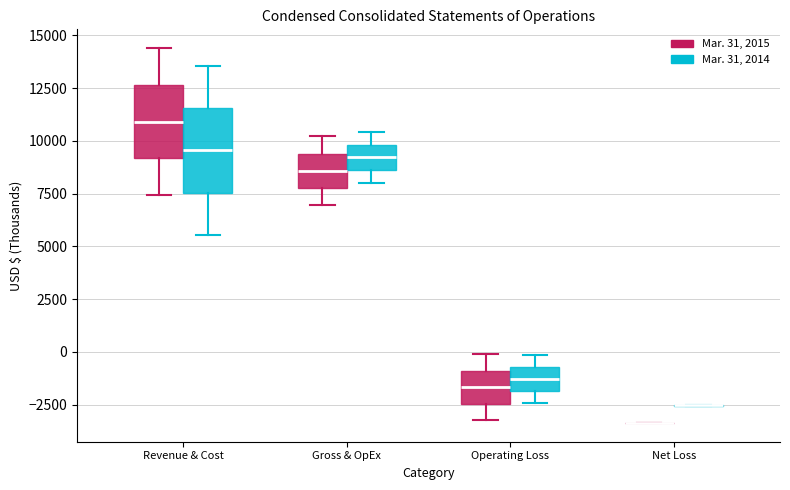

Reading left to right, read every box against the y-axis: the position of its median line, the range the box covers, and the ends of its whiskers. The values are not printed on the chart, so give them approximately, as read against the axis.

Revenue & Cost (Mar. 31, 2015): median 11000, box 9000 to 12500, whiskers 7500 to 14500
Revenue & Cost (Mar. 31, 2014): median 9500, box 7500 to 11500, whiskers 5500 to 13500
Gross & OpEx (Mar. 31, 2015): median 8500, box 8000 to 9500, whiskers 7000 to 10000
Gross & OpEx (Mar. 31, 2014): median 9000, box 8500 to 10000, whiskers 8000 to 10500
Operating Loss (Mar. 31, 2015): median -1500, box -2500 to -1000, whiskers -3000 to 0
Operating Loss (Mar. 31, 2014): median -1500, box -2000 to -500, whiskers -2500 to 0
Net Loss (Mar. 31, 2015): box collapsed to a line at -3500, whiskers -3500 to -3500
Net Loss (Mar. 31, 2014): box collapsed to a line at -2500, whiskers -2500 to -2500